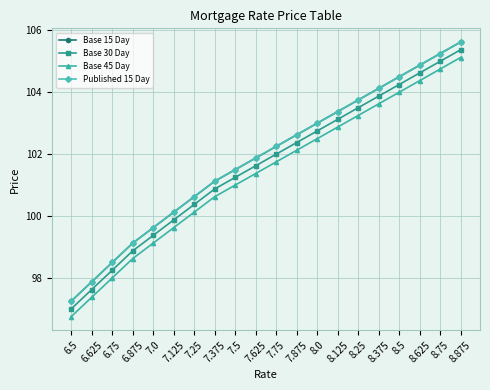

Does the chart have visible grid lines?

Yes